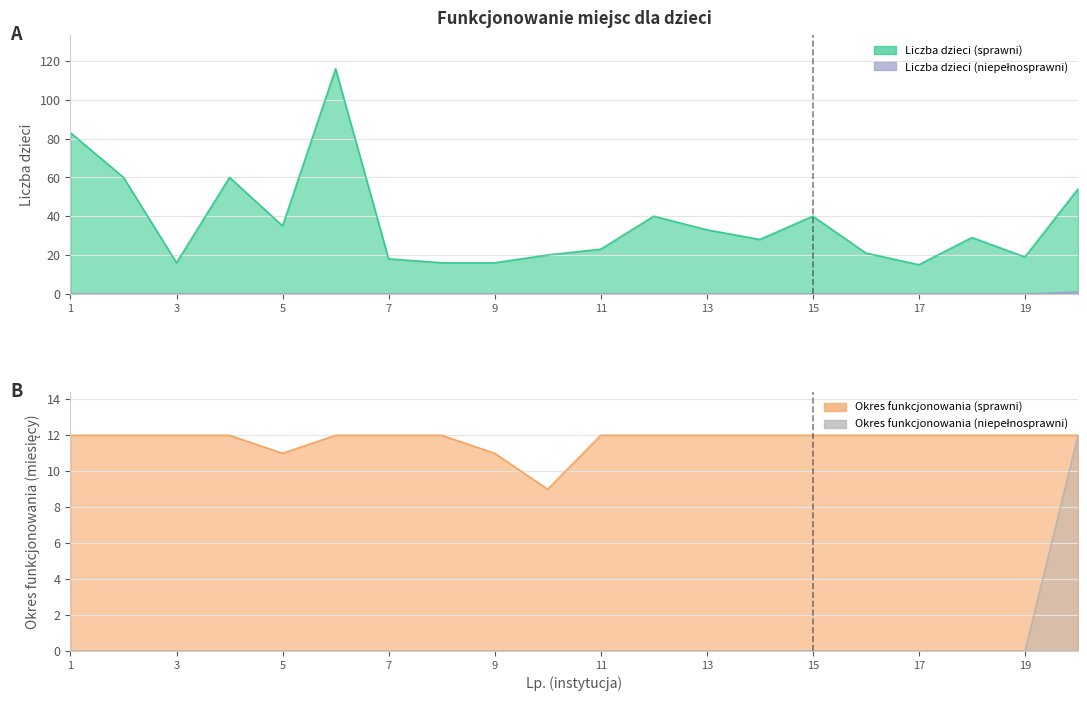

Which series changed the most between 8 and 19?

Liczba dzieci (sprawni)